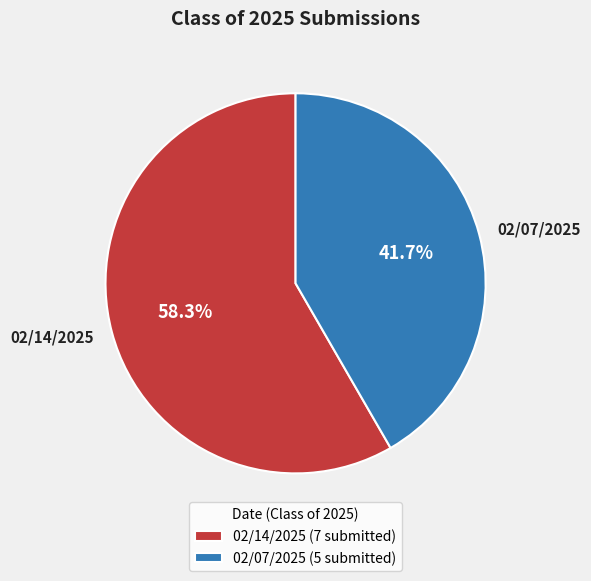

To the nearest percent, what is the difference between the largest and smallest slice percentages?

17%